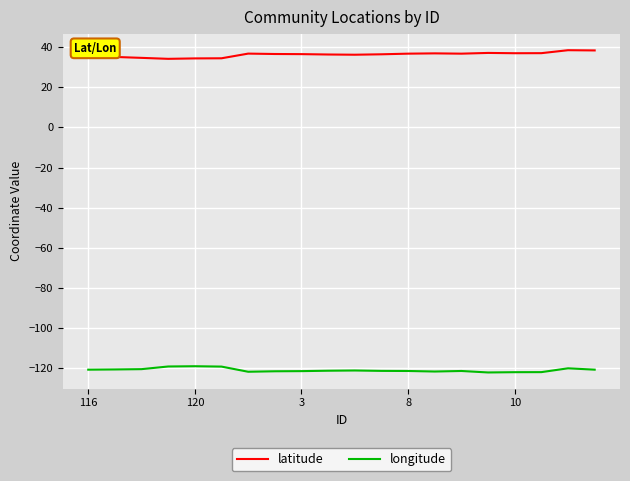

What is the lowest value of the latitude series?

34.2